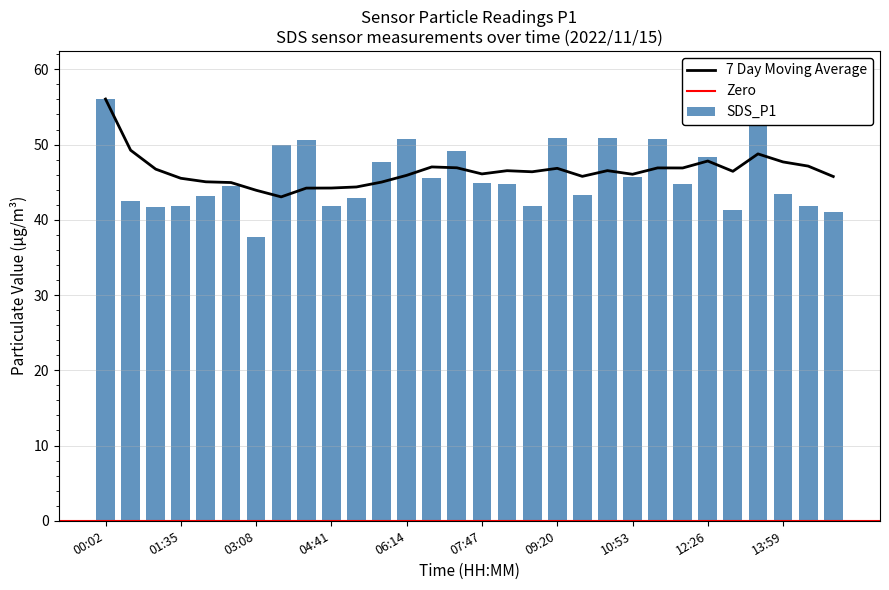

What is the label of the 3rd bar from the right?

13:59